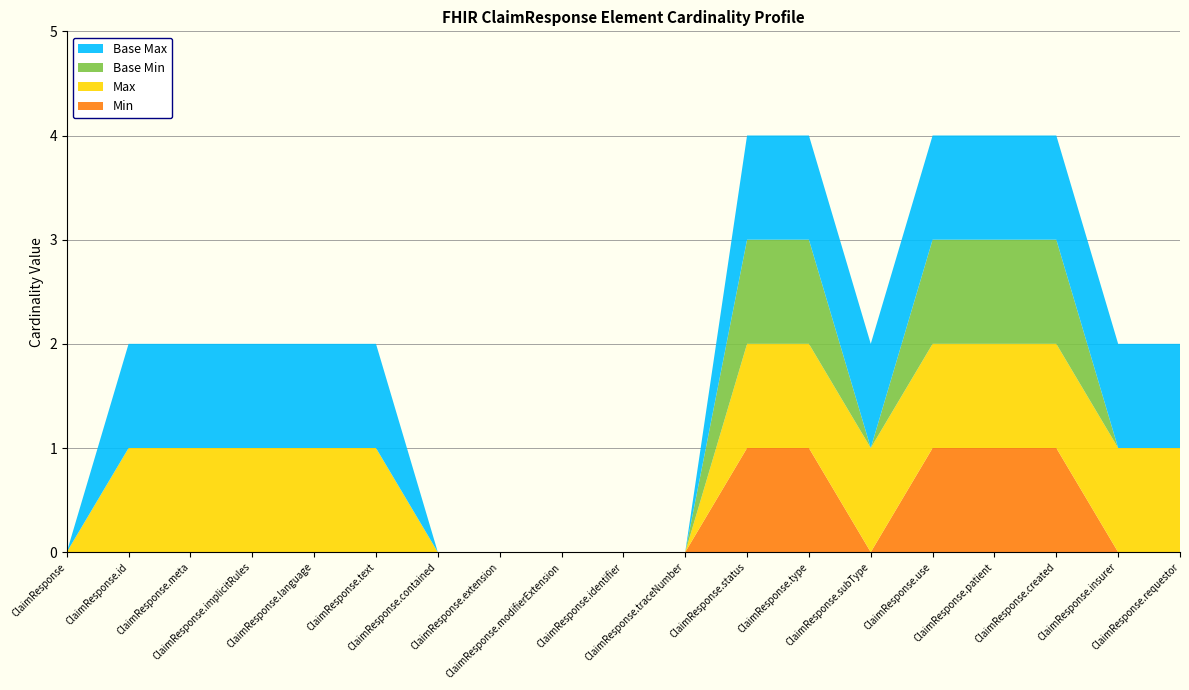

Reading left to right, transcribe all the data shown in this chart.

Min: ClaimResponse=0	ClaimResponse.id=0	ClaimResponse.meta=0	ClaimResponse.implicitRules=0	ClaimResponse.language=0	ClaimResponse.text=0	ClaimResponse.contained=0	ClaimResponse.extension=0	ClaimResponse.modifierExtension=0	ClaimResponse.identifier=0	ClaimResponse.traceNumber=0	ClaimResponse.status=1	ClaimResponse.type=1	ClaimResponse.subType=0	ClaimResponse.use=1	ClaimResponse.patient=1	ClaimResponse.created=1	ClaimResponse.insurer=0	ClaimResponse.requestor=0
Max: ClaimResponse=0	ClaimResponse.id=1	ClaimResponse.meta=1	ClaimResponse.implicitRules=1	ClaimResponse.language=1	ClaimResponse.text=1	ClaimResponse.contained=0	ClaimResponse.extension=0	ClaimResponse.modifierExtension=0	ClaimResponse.identifier=0	ClaimResponse.traceNumber=0	ClaimResponse.status=1	ClaimResponse.type=1	ClaimResponse.subType=1	ClaimResponse.use=1	ClaimResponse.patient=1	ClaimResponse.created=1	ClaimResponse.insurer=1	ClaimResponse.requestor=1
Base Min: ClaimResponse=0	ClaimResponse.id=0	ClaimResponse.meta=0	ClaimResponse.implicitRules=0	ClaimResponse.language=0	ClaimResponse.text=0	ClaimResponse.contained=0	ClaimResponse.extension=0	ClaimResponse.modifierExtension=0	ClaimResponse.identifier=0	ClaimResponse.traceNumber=0	ClaimResponse.status=1	ClaimResponse.type=1	ClaimResponse.subType=0	ClaimResponse.use=1	ClaimResponse.patient=1	ClaimResponse.created=1	ClaimResponse.insurer=0	ClaimResponse.requestor=0
Base Max: ClaimResponse=0	ClaimResponse.id=1	ClaimResponse.meta=1	ClaimResponse.implicitRules=1	ClaimResponse.language=1	ClaimResponse.text=1	ClaimResponse.contained=0	ClaimResponse.extension=0	ClaimResponse.modifierExtension=0	ClaimResponse.identifier=0	ClaimResponse.traceNumber=0	ClaimResponse.status=1	ClaimResponse.type=1	ClaimResponse.subType=1	ClaimResponse.use=1	ClaimResponse.patient=1	ClaimResponse.created=1	ClaimResponse.insurer=1	ClaimResponse.requestor=1